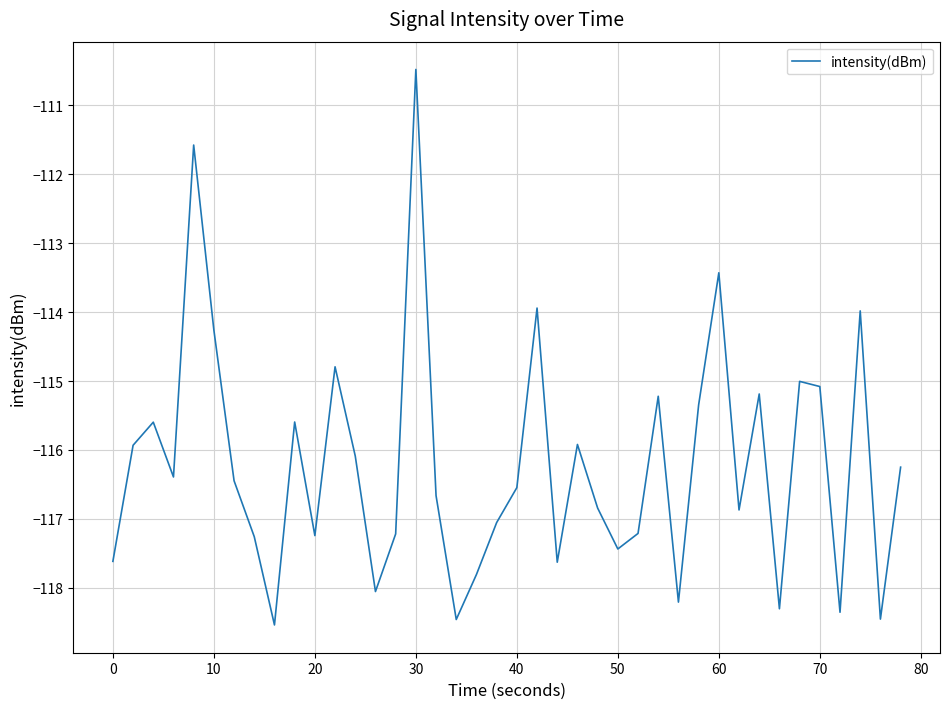

What is the difference between the maximum and minimum values?

8.1